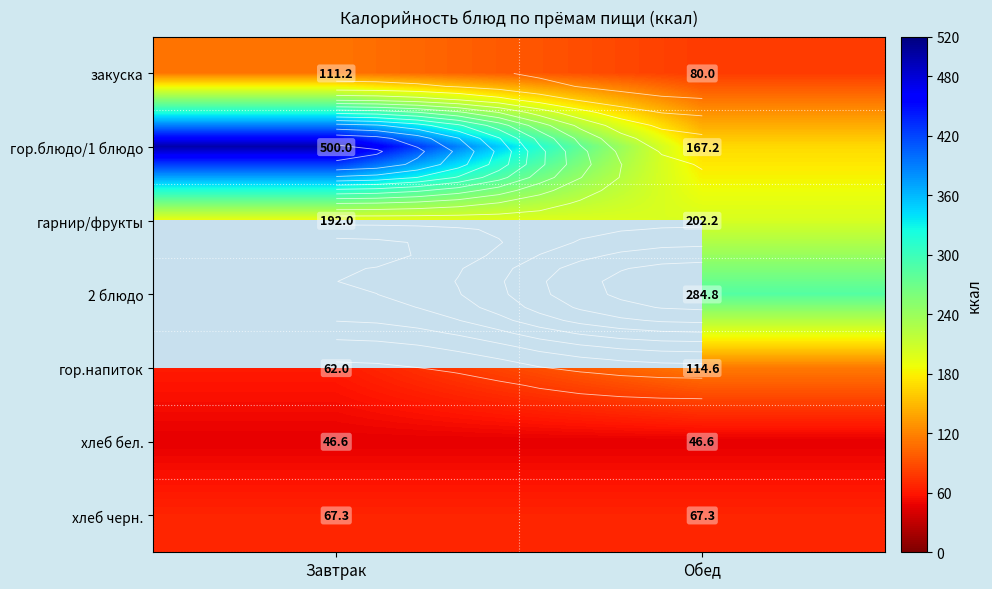

What is the difference between the highest and lowest values at Завтрак?

453.4